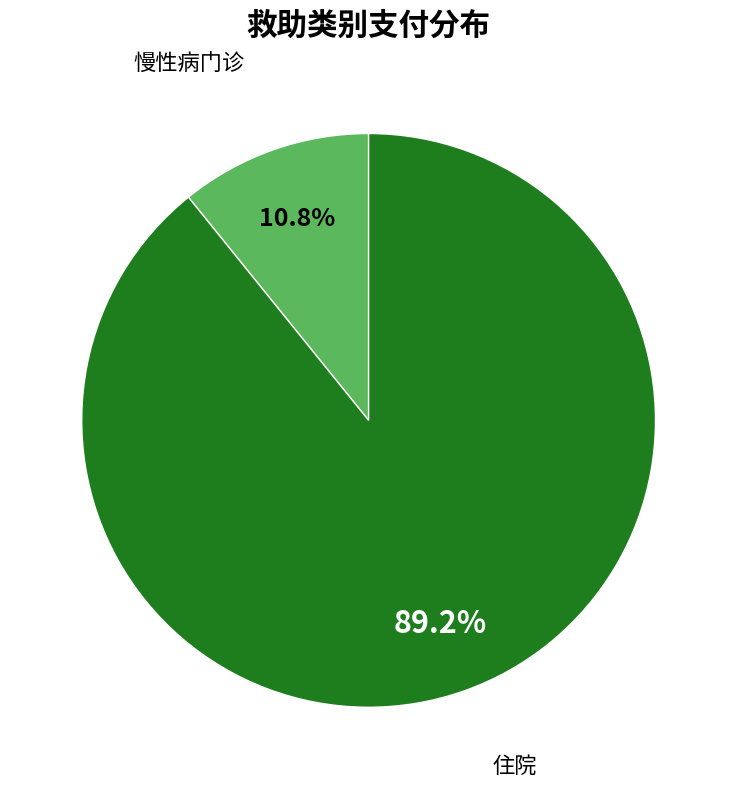

How many segments does this pie chart have?

2